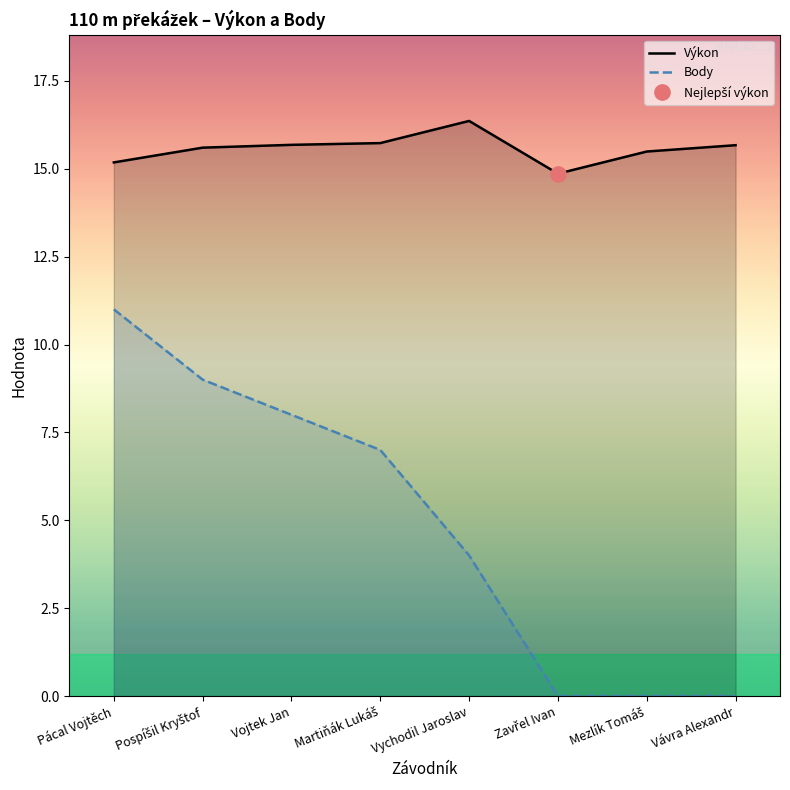

How many values in Body are above zero?

5